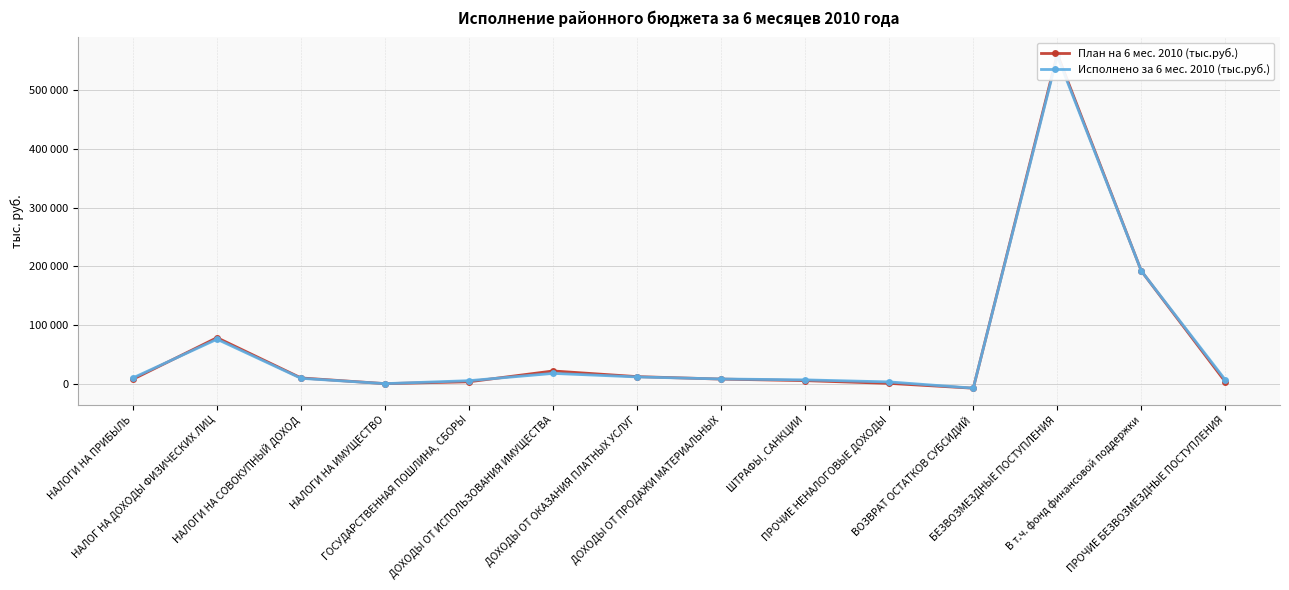

What position from the left is ВОЗВРАТ ОСТАТКОВ СУБСИДИЙ?

11